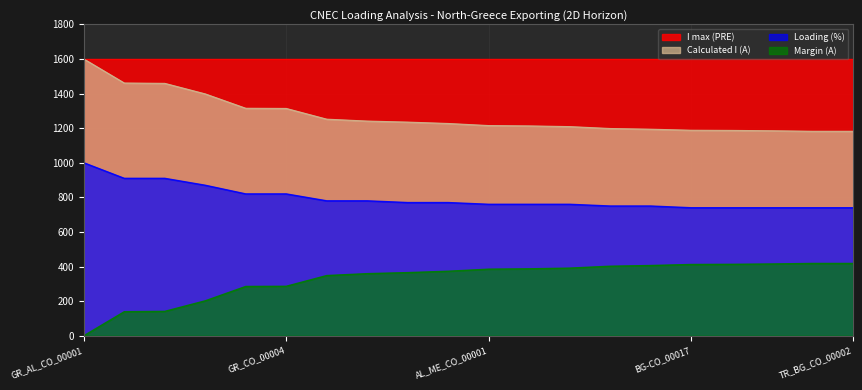

True or false: Calculated I (A) and Loading (%) intersect in this chart.

False